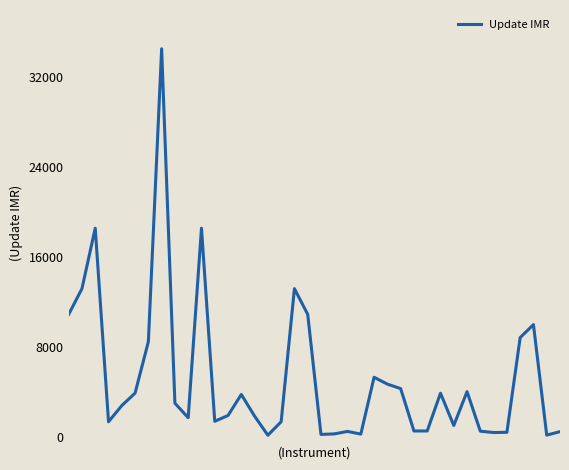

What is the difference between the maximum and minimum values?

34400